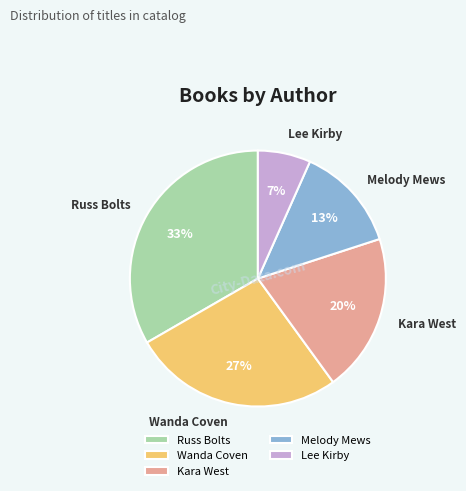

To the nearest percent, what is the average slice percentage?

20%